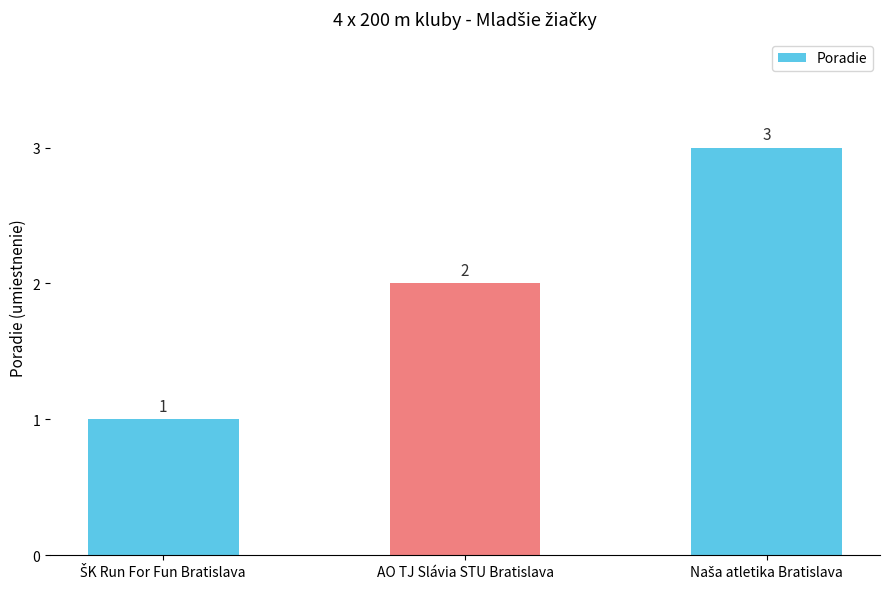

The value at AO TJ Slávia STU Bratislava is 3. True or false?

False